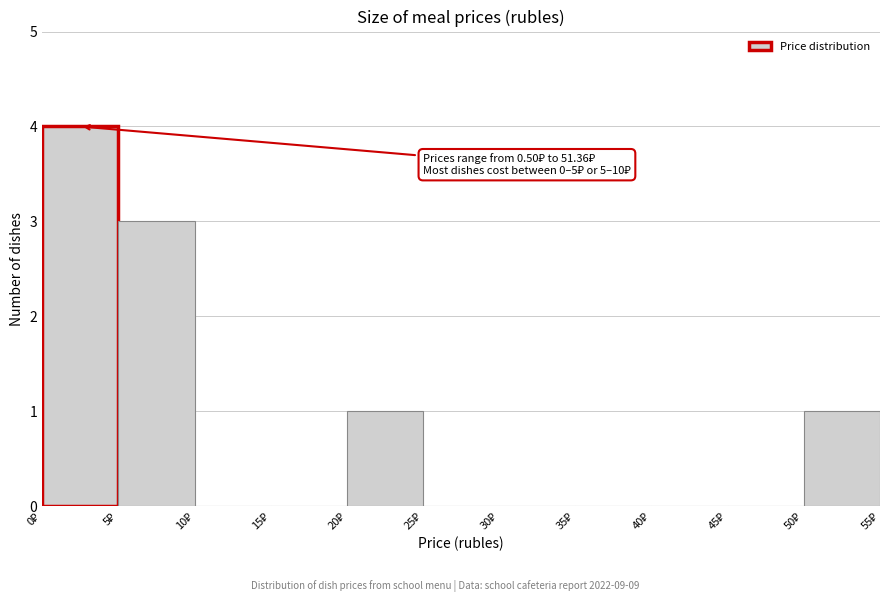

Over which range of the x-axis is the bar tallest?

0 to 5